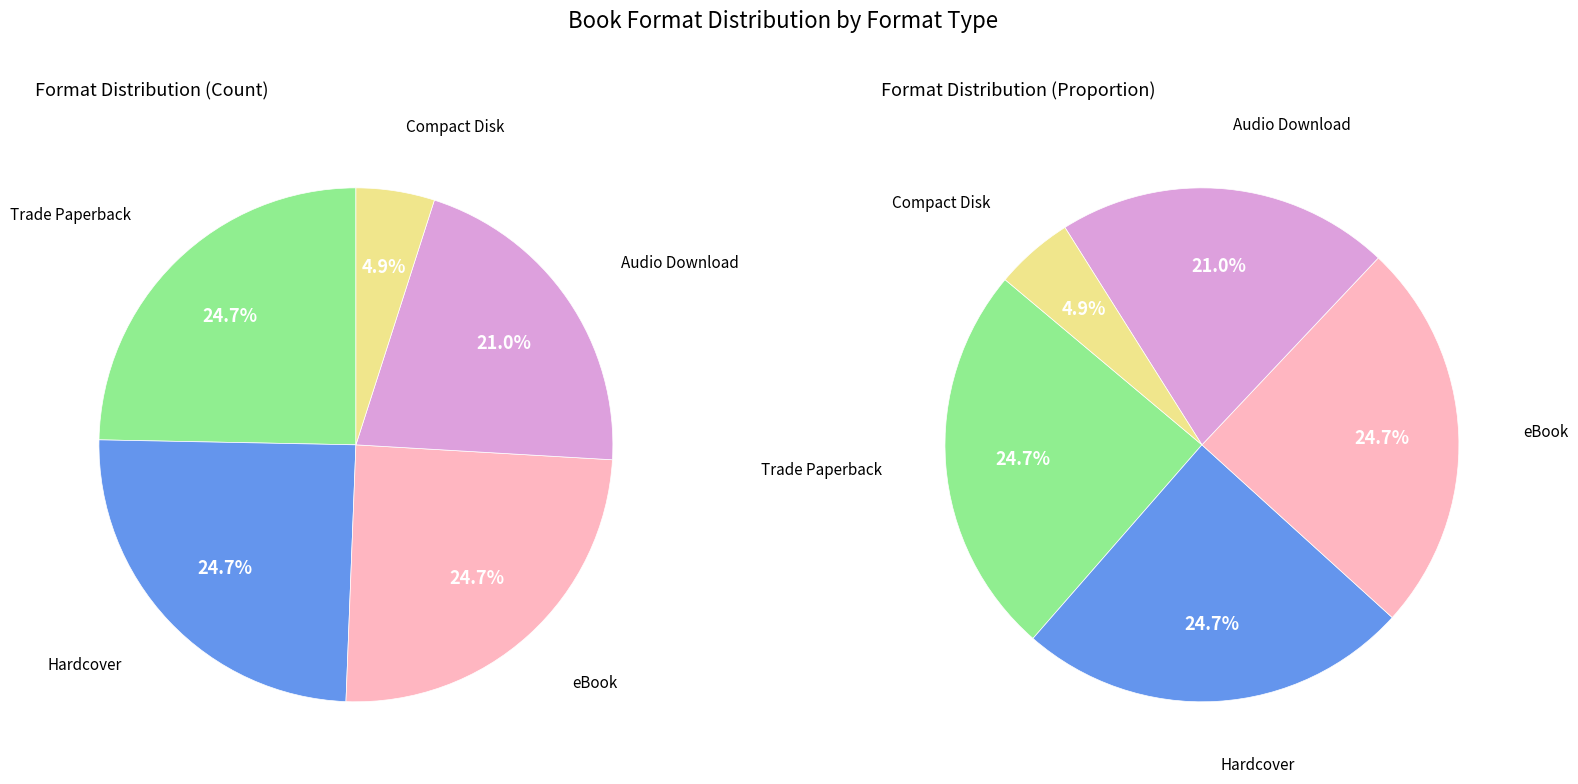

Which slice is the smallest?

Compact Disk